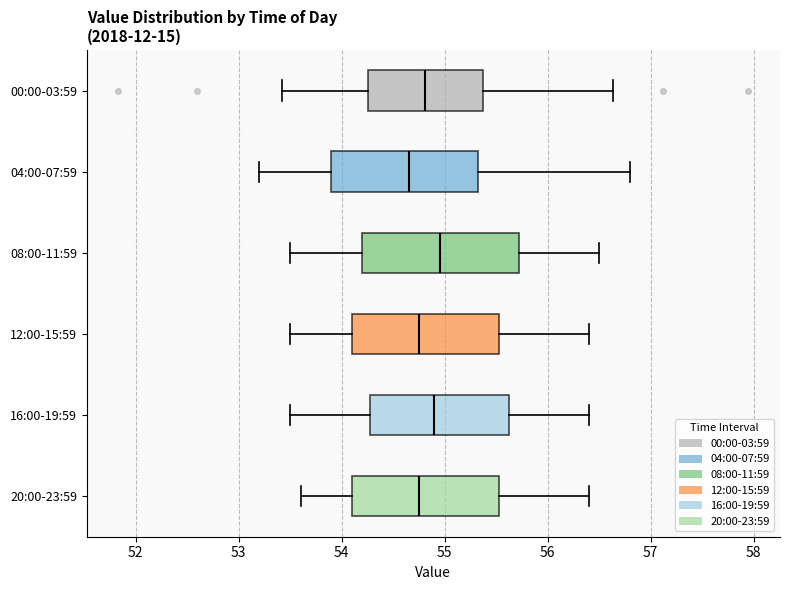

Where is the right edge of the box for 20:00-23:59 on the x-axis? The values are not printed on the chart, so give them approximately, as read against the axis.

55.5